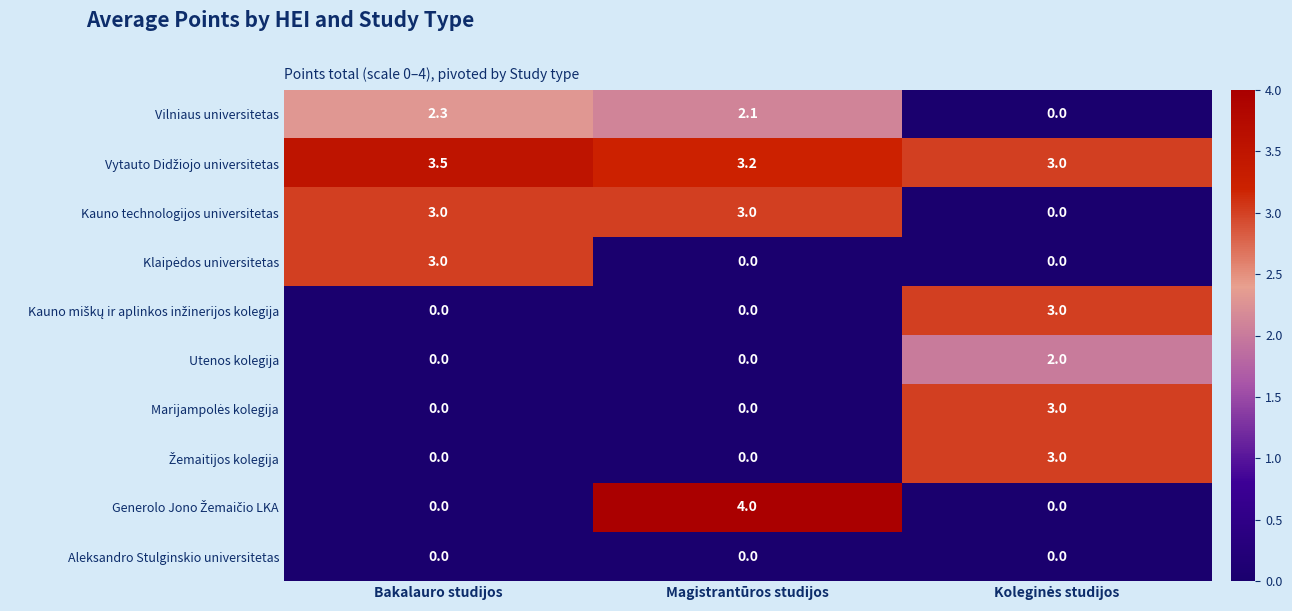

What is the spread (max minus min) of values at Magistrantūros studijos?

4.0